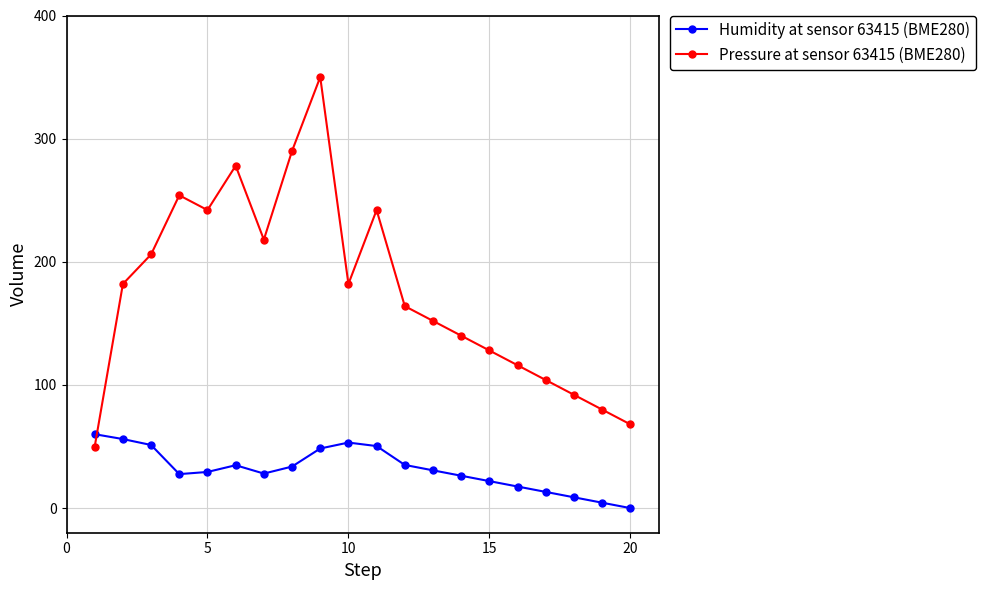

What are all the series names shown in the legend?

Humidity at sensor 63415 (BME280), Pressure at sensor 63415 (BME280)